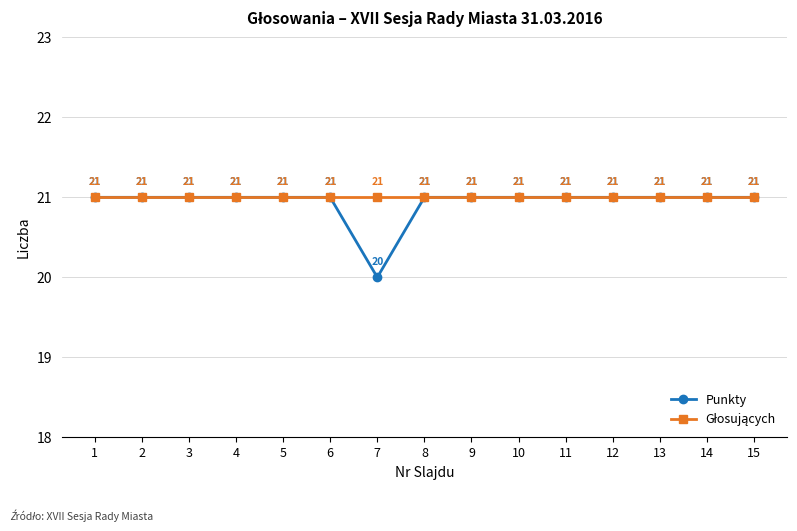

The Punkty series shows 32 at 15. True or false?

False